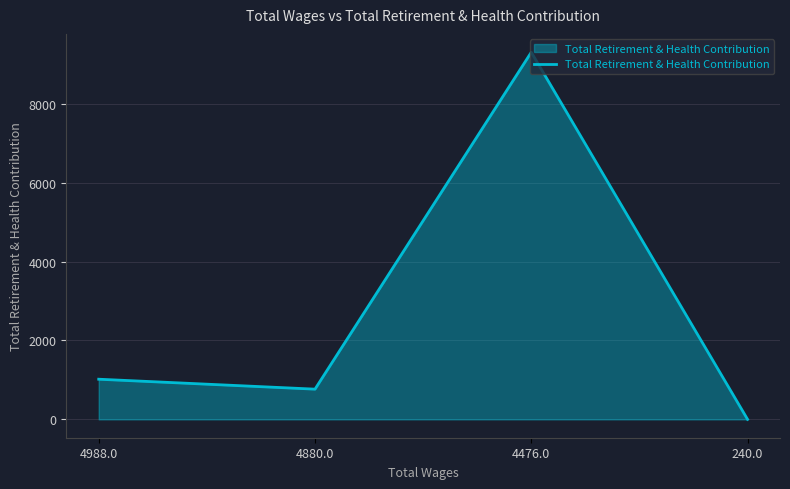

What is the change in value from 4476.0 to 240.0?

-9308